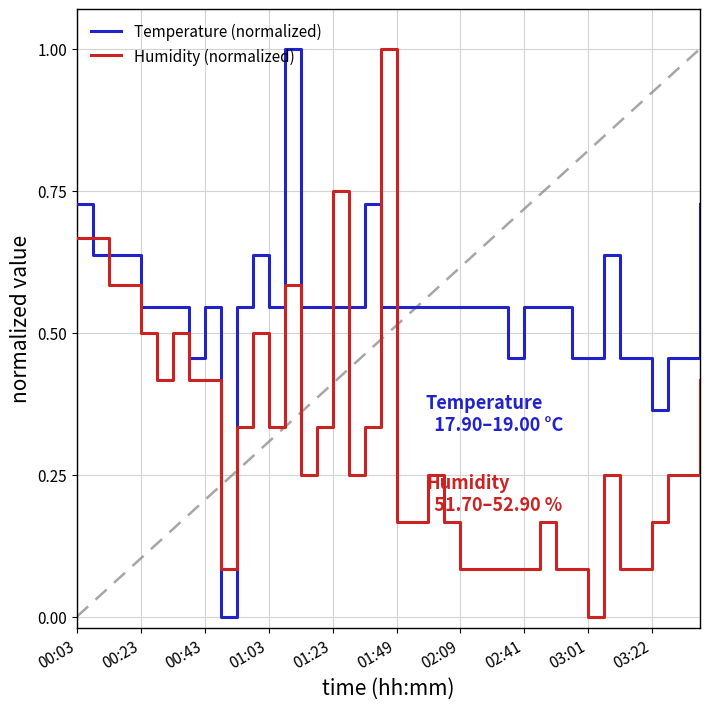

List the series in order of their overall mean, highest first.

Temperature (normalized), Humidity (normalized)